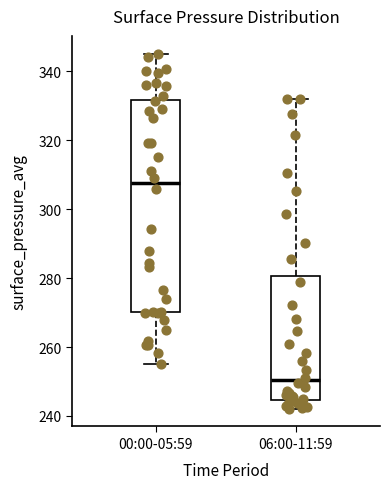

Comparing the boxes themselves (not the whiskers), which one is the tallest?

00:00-05:59